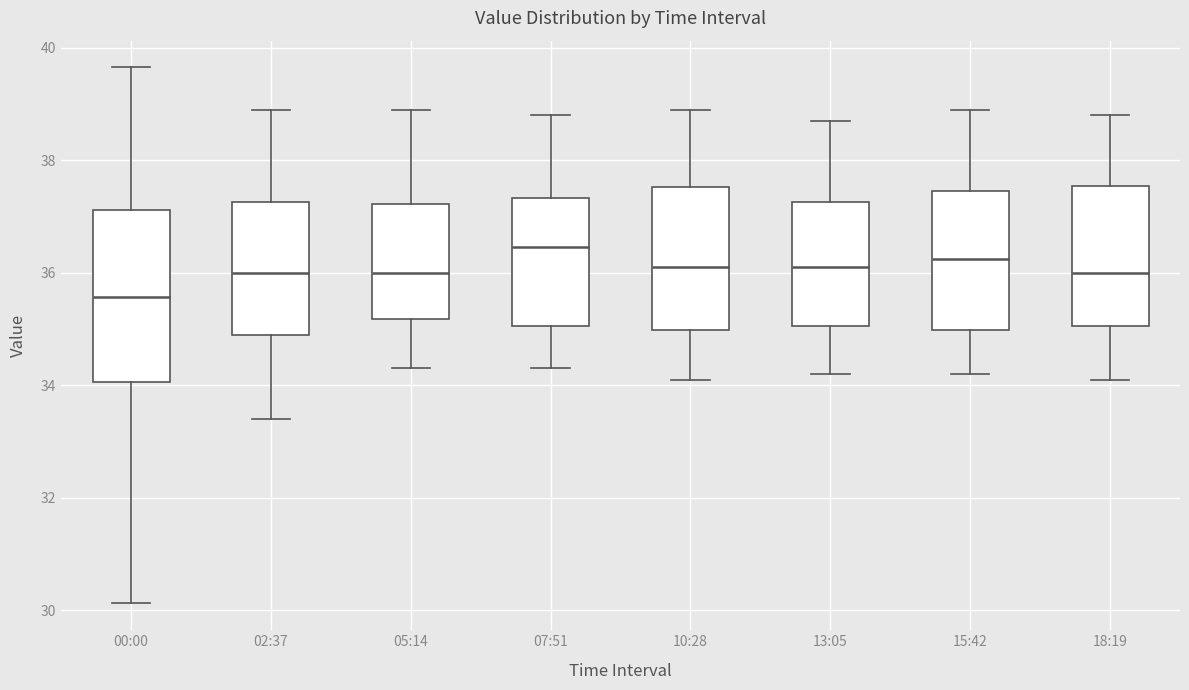

Reading left to right, transcribe this box plot: for each box, give where its median line is, the range the box spans, and where its two whiskers end, as read against the y-axis. The values are not printed on the chart, so give them approximately, as read against the axis.

00:00: median 35.6, box 34.0 to 37.2, whiskers 30.2 to 39.6
02:37: median 36.0, box 34.8 to 37.2, whiskers 33.4 to 39.0
05:14: median 36.0, box 35.2 to 37.2, whiskers 34.4 to 39.0
07:51: median 36.4, box 35.0 to 37.4, whiskers 34.4 to 38.8
10:28: median 36.2, box 35.0 to 37.6, whiskers 34.2 to 39.0
13:05: median 36.2, box 35.0 to 37.2, whiskers 34.2 to 38.8
15:42: median 36.2, box 35.0 to 37.4, whiskers 34.2 to 39.0
18:19: median 36.0, box 35.0 to 37.6, whiskers 34.2 to 38.8